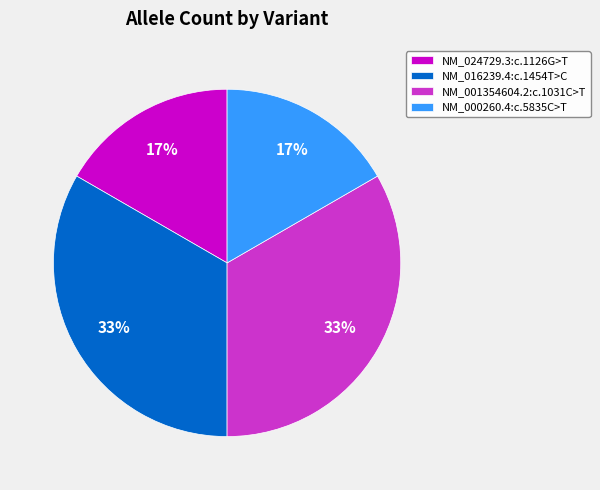

To the nearest percent, what is the average slice percentage?

25%